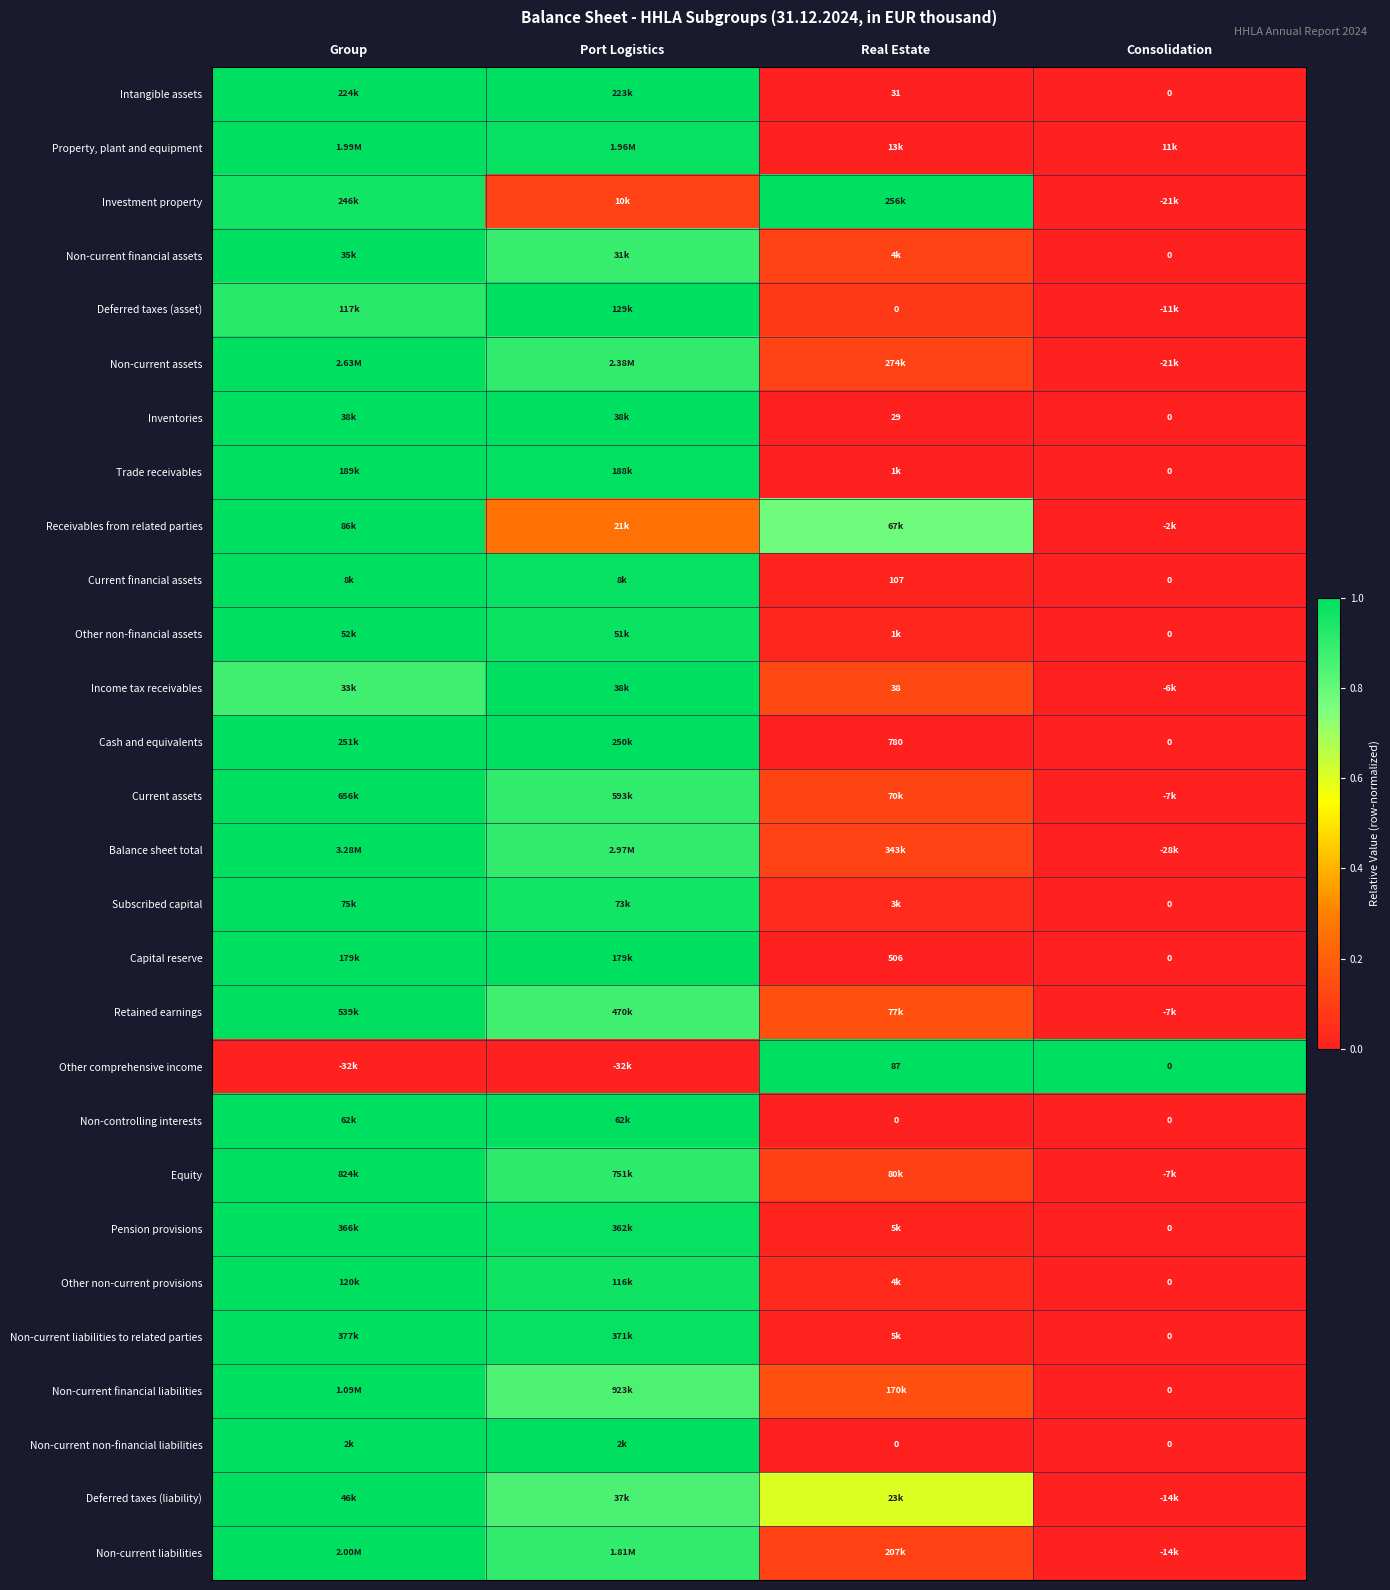

What is the spread (max minus min) of values at Port Logistics?

1.0